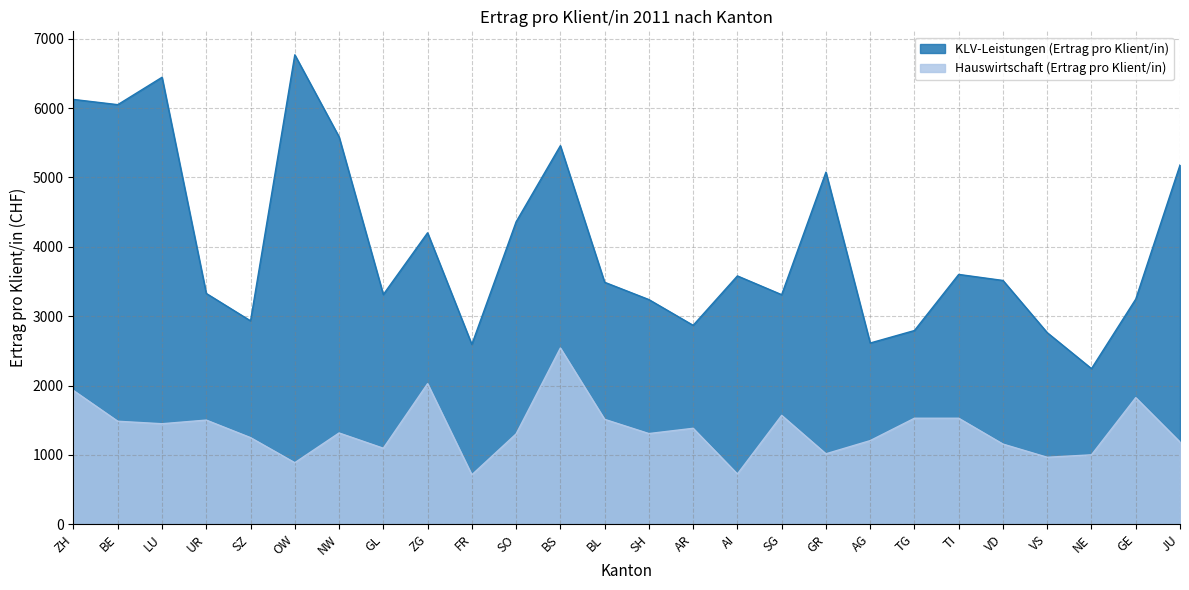

In KLV-Leistungen (Ertrag pro Klient/in), how many points are higher than both neighbors (excluding endpoints)?

7